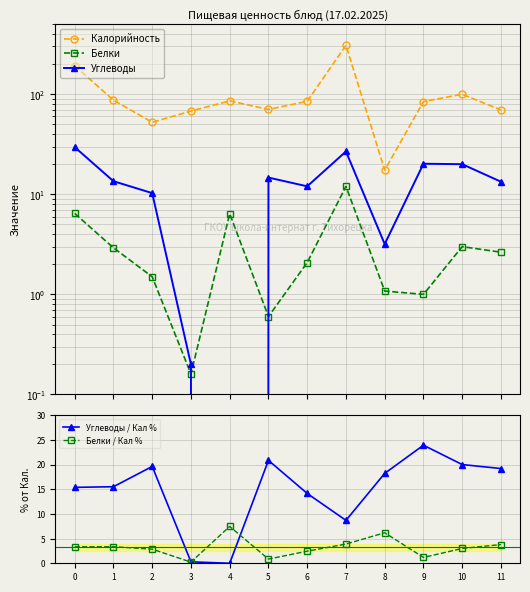

What are all the series names shown in the legend?

Калорийность, Белки, Углеводы, Углеводы / Кал %, Белки / Кал %